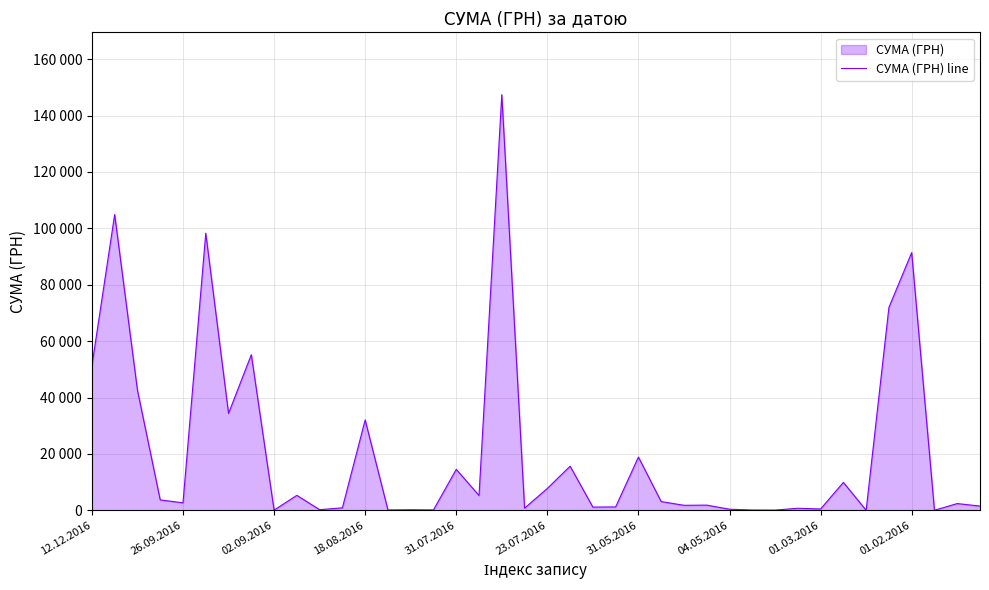

How many points are higher than both their immediate neighbors (excluding endpoints)?

15